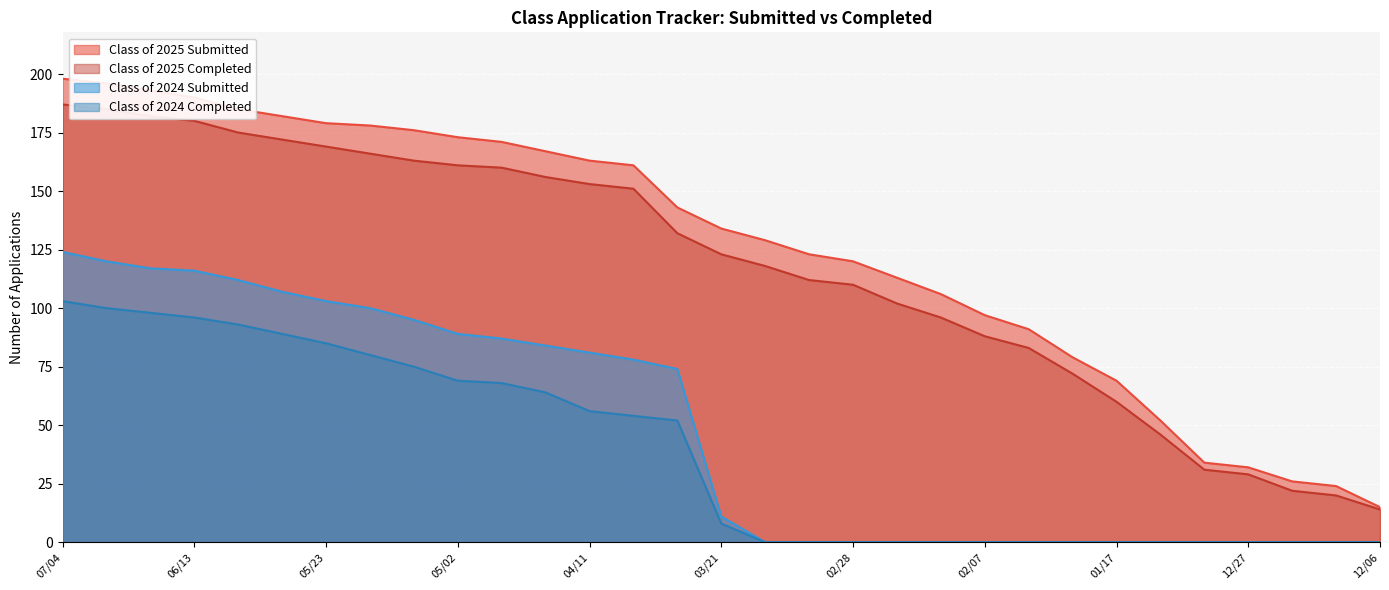

Does the chart display data point markers on the line(s)?

No